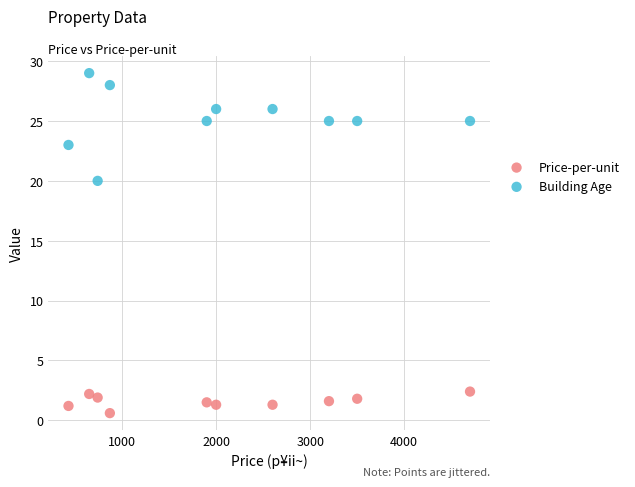

Which series reaches the minimum Y coordinate?

Price-per-unit